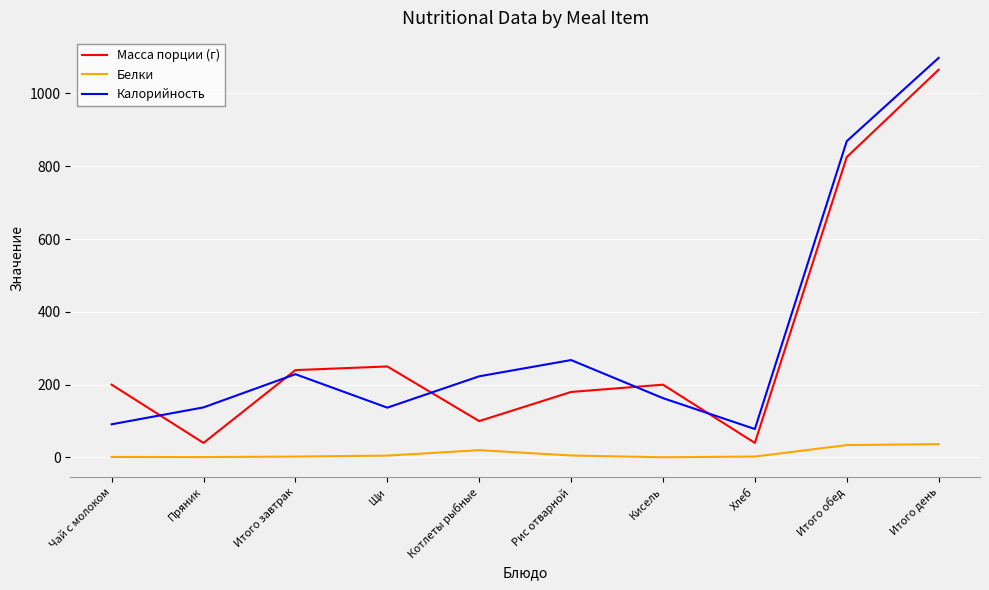

True or false: Белки and Калорийность cross at least once.

False